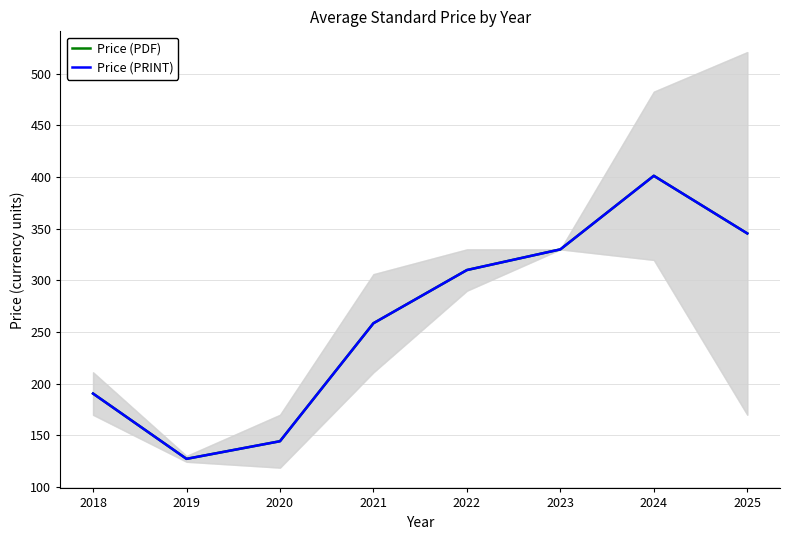

Rank the categories by Price (PRINT) value from highest to lowest.

2024, 2025, 2023, 2022, 2021, 2018, 2020, 2019